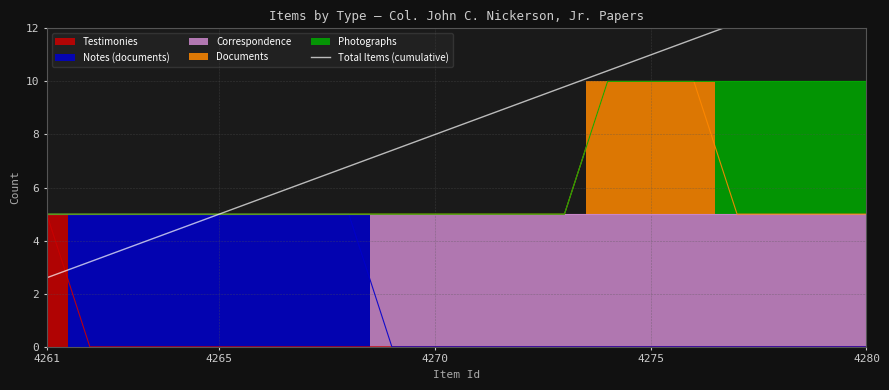

How many categories are shown in the chart?

20